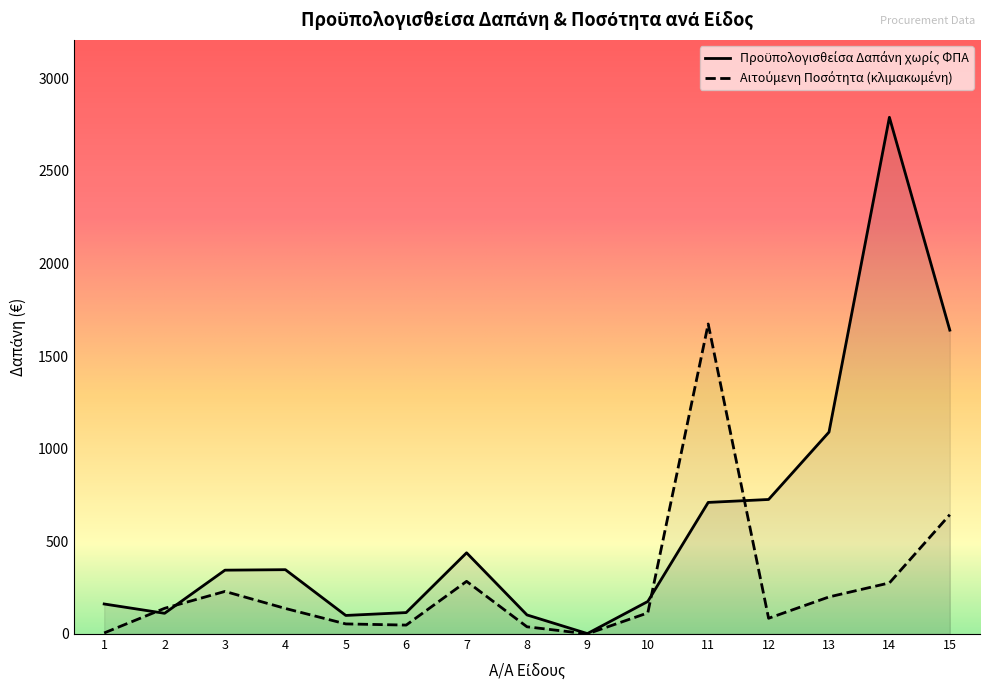

True or false: Προϋπολογισθείσα Δαπάνη χωρίς ΦΠΑ has a value of 438.2 at 7.

True